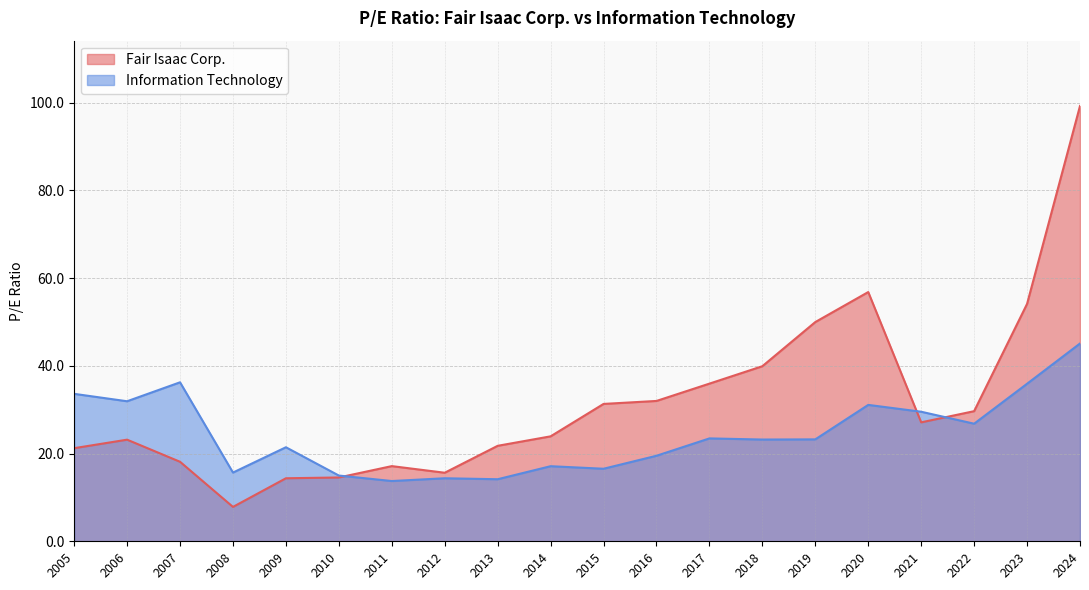

Which series has the largest total across all categories?

Fair Isaac Corp.